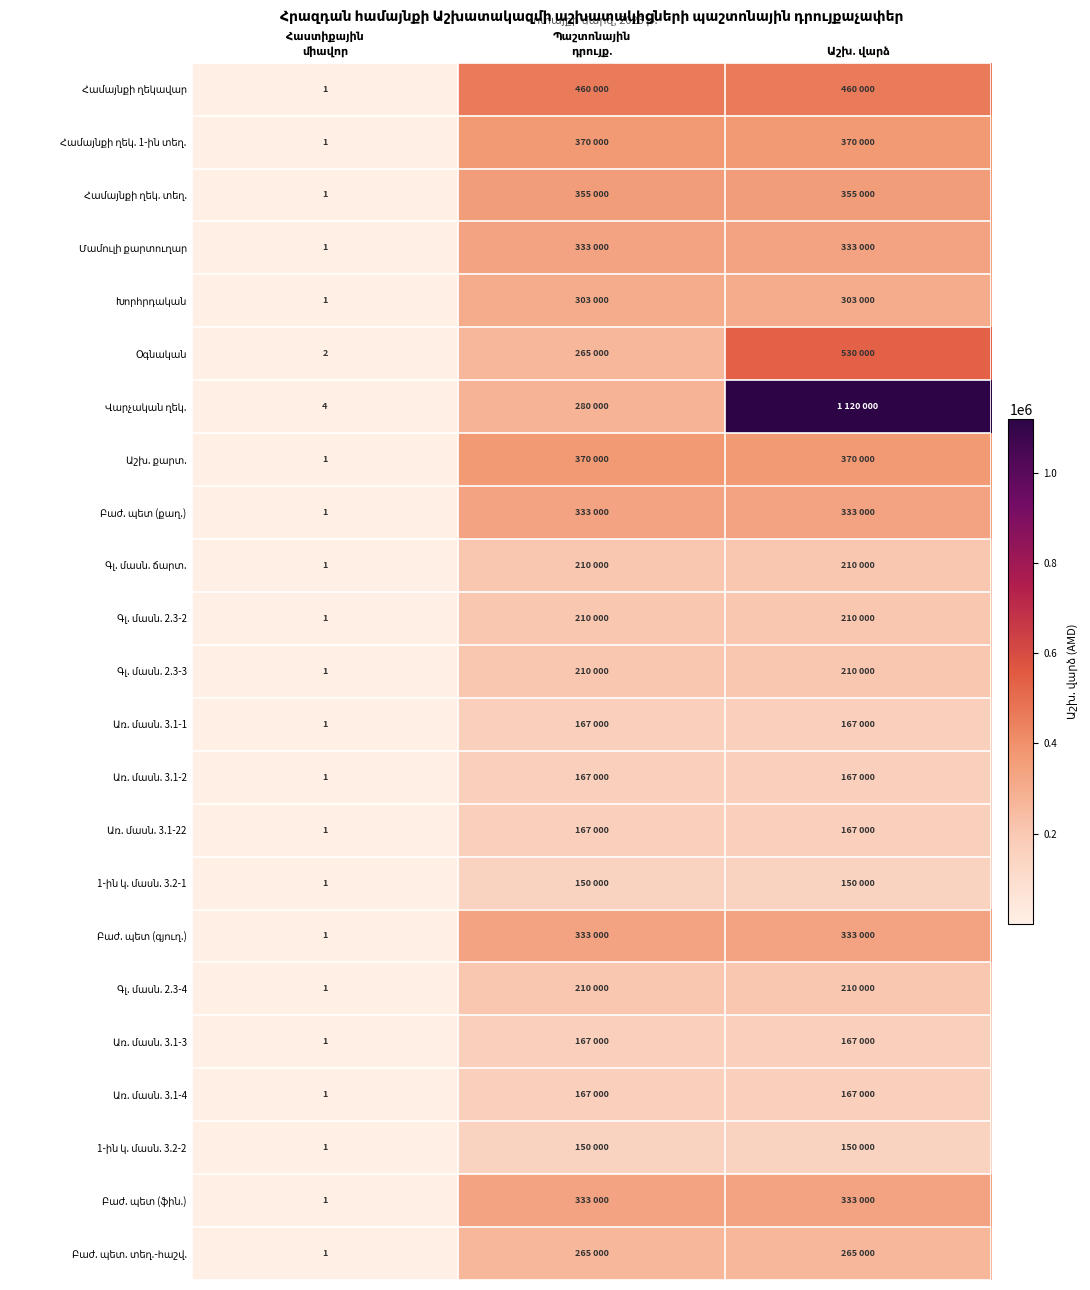

Which has a higher value, Հաստիքային
միավոր or Պաշտոնային
դրույք.?

Պաշտոնային
դրույք.